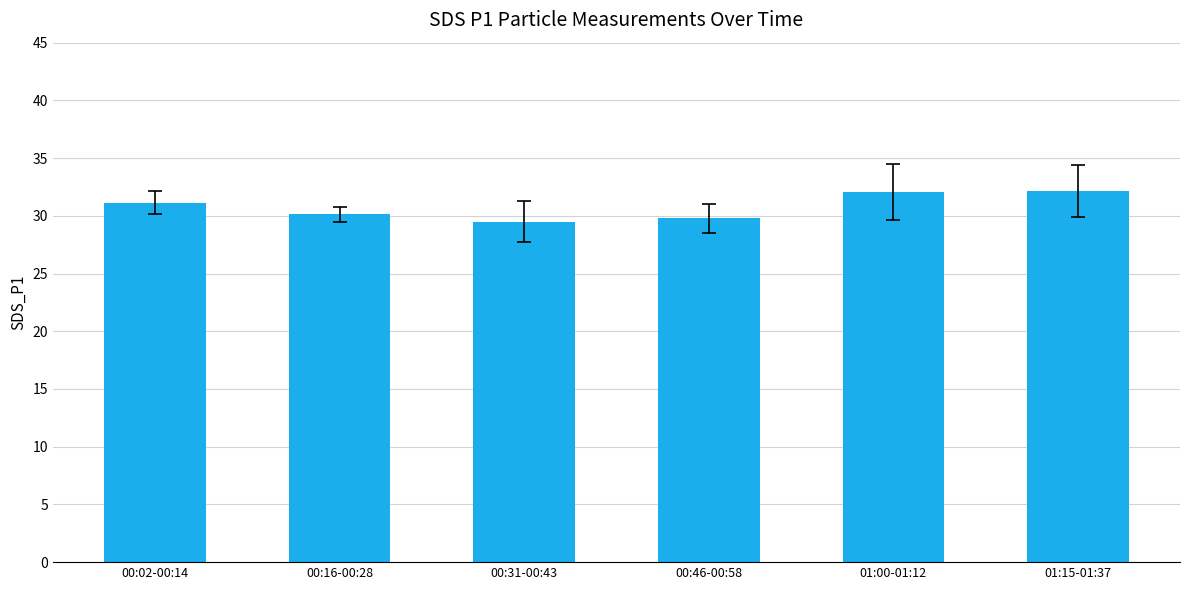

What is the minimum value shown in the chart?

29.5